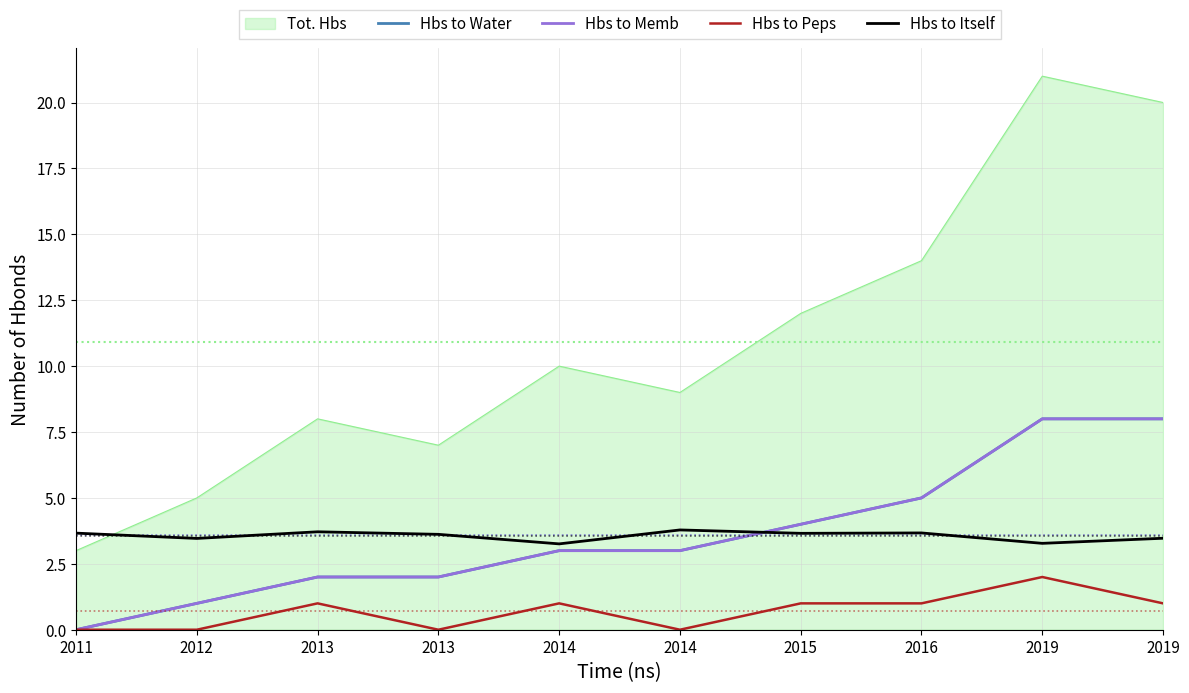

Is this an area chart (filled region under the line)?

Yes